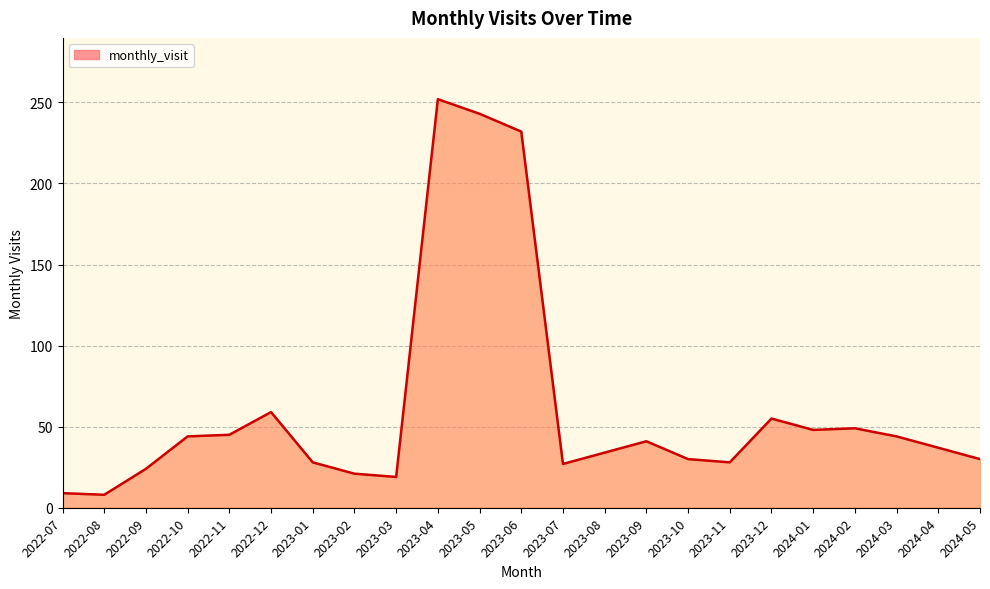

What value does the data have at 2022-12, to the nearest 5?

60